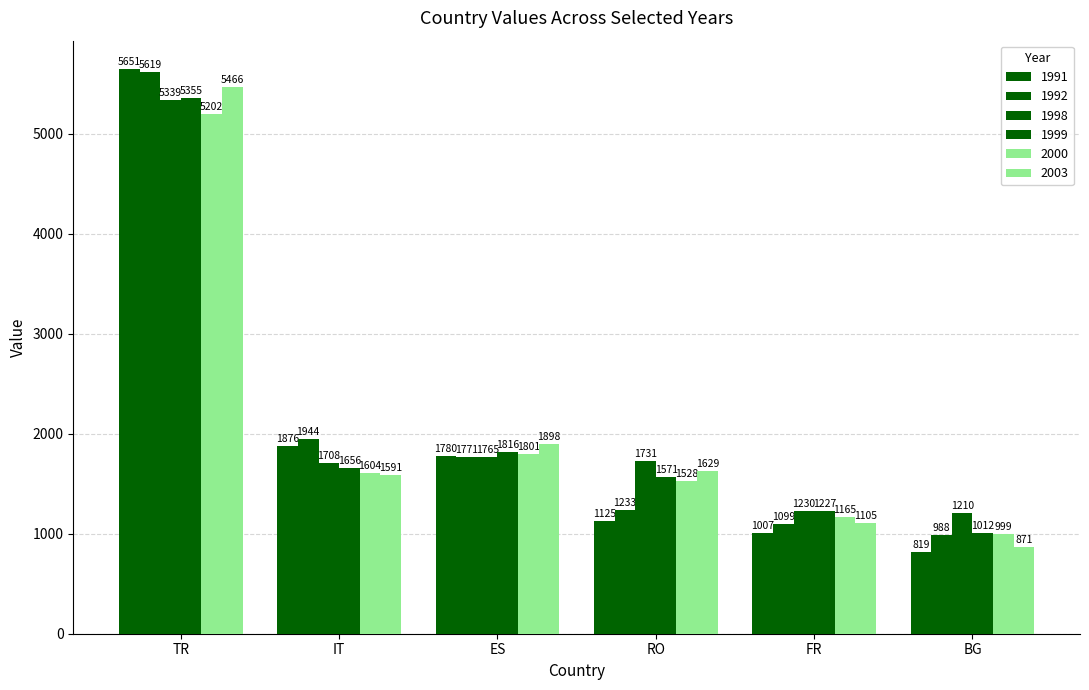

Are the bars horizontal?

No